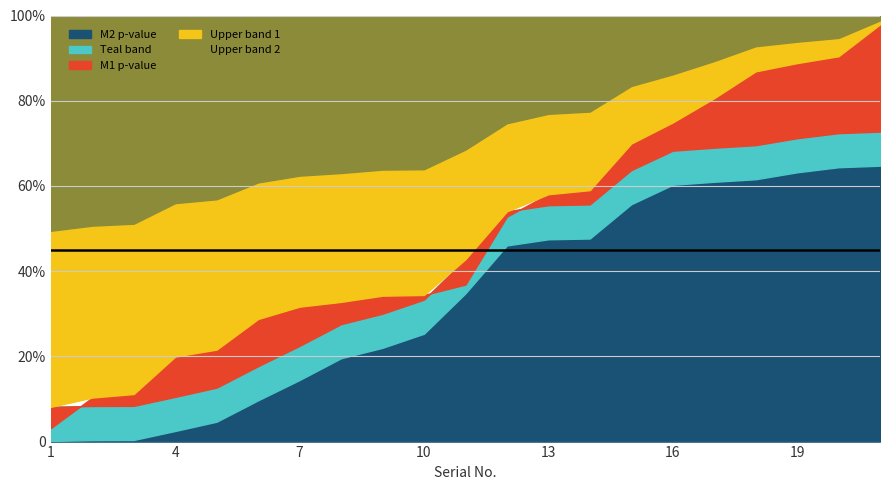

Rank the categories by M2 p-value value from lowest to highest.

1, 2, 3, 4, 5, 6, 7, 8, 9, 10, 11, 12, 13, 14, 15, 16, 17, 18, 19, 20, 21